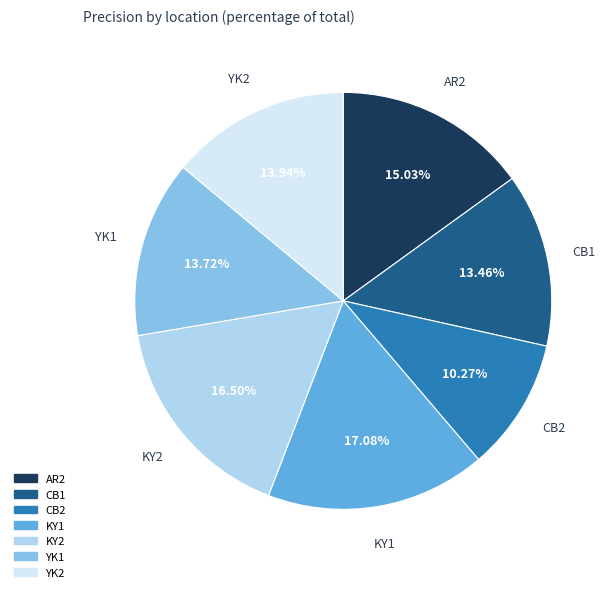

True or false: YK2 accounts for 26% of the total.

False